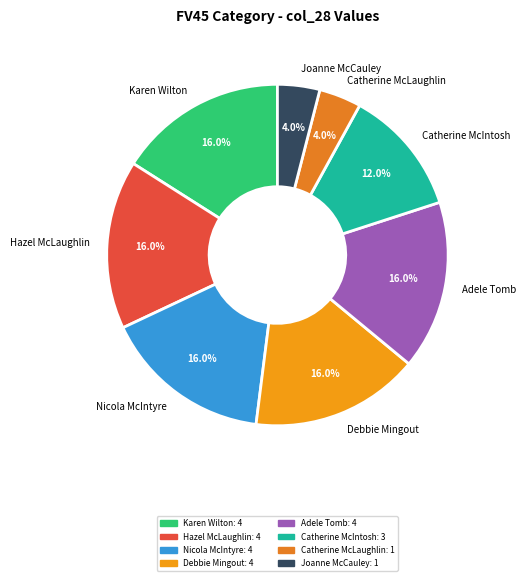

How many segments does this pie chart have?

8